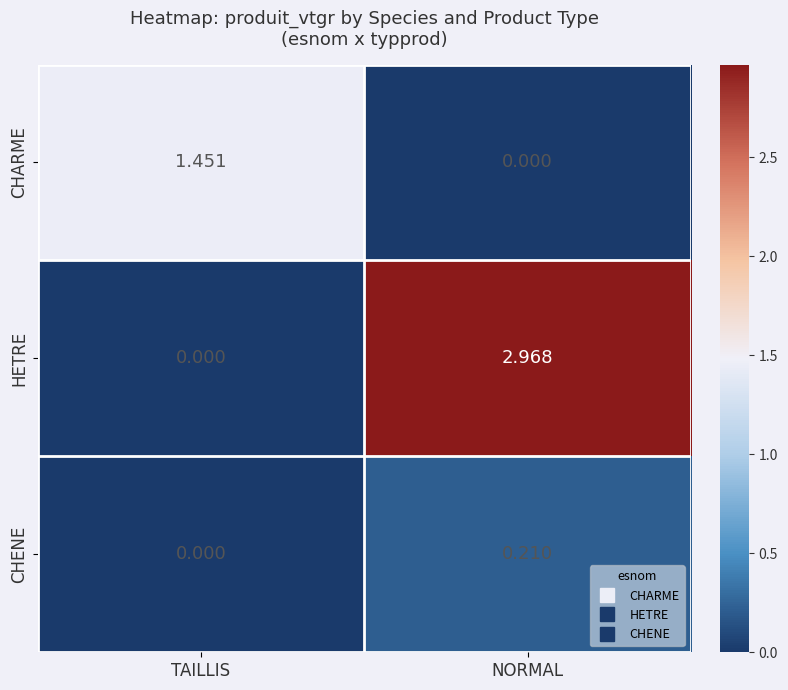

List the series in order of their overall mean, highest first.

HETRE, CHARME, CHENE